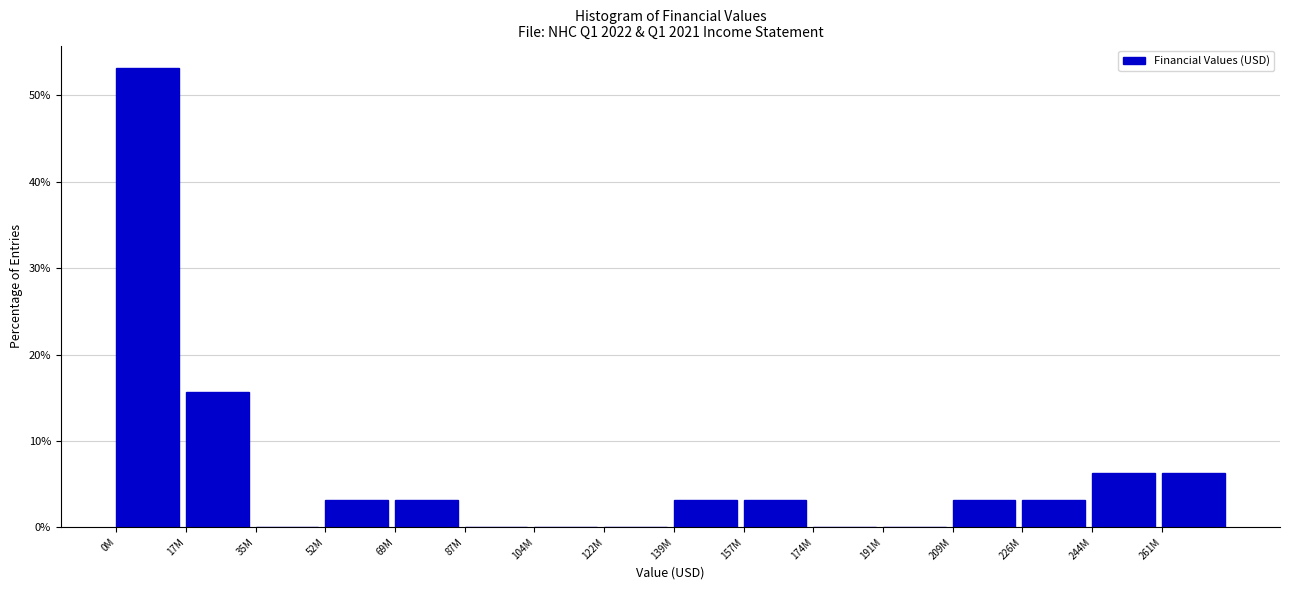

The value at 0M is 92.9. True or false?

False